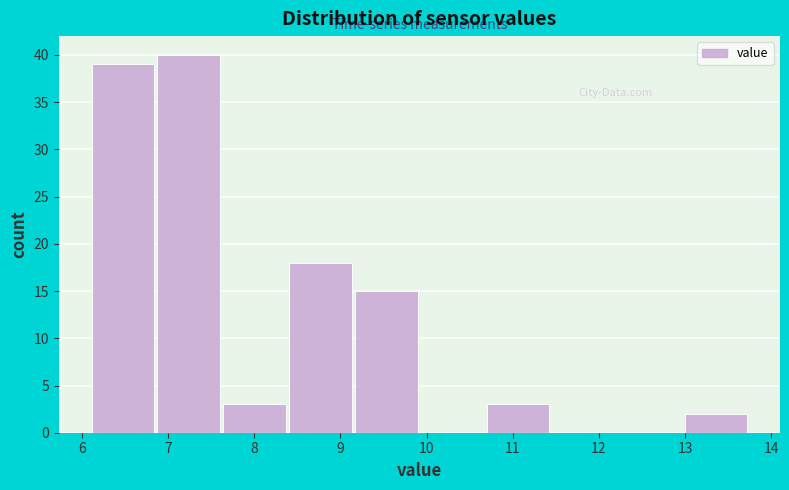

Reading left to right, transcribe this chart: for each bar, give the range it covers on the x-axis and its height. Neither the bar edges nor the heights are printed on the chart, so give them approximately, as read against the axes.

6.1 to 6.9: 39
6.9 to 7.6: 40
7.6 to 8.4: 3
8.4 to 9.2: 18
9.2 to 9.9: 15
9.9 to 10.7: 0
10.7 to 11.5: 3
11.5 to 12.2: 0
12.2 to 13.0: 0
13.0 to 13.8: 2